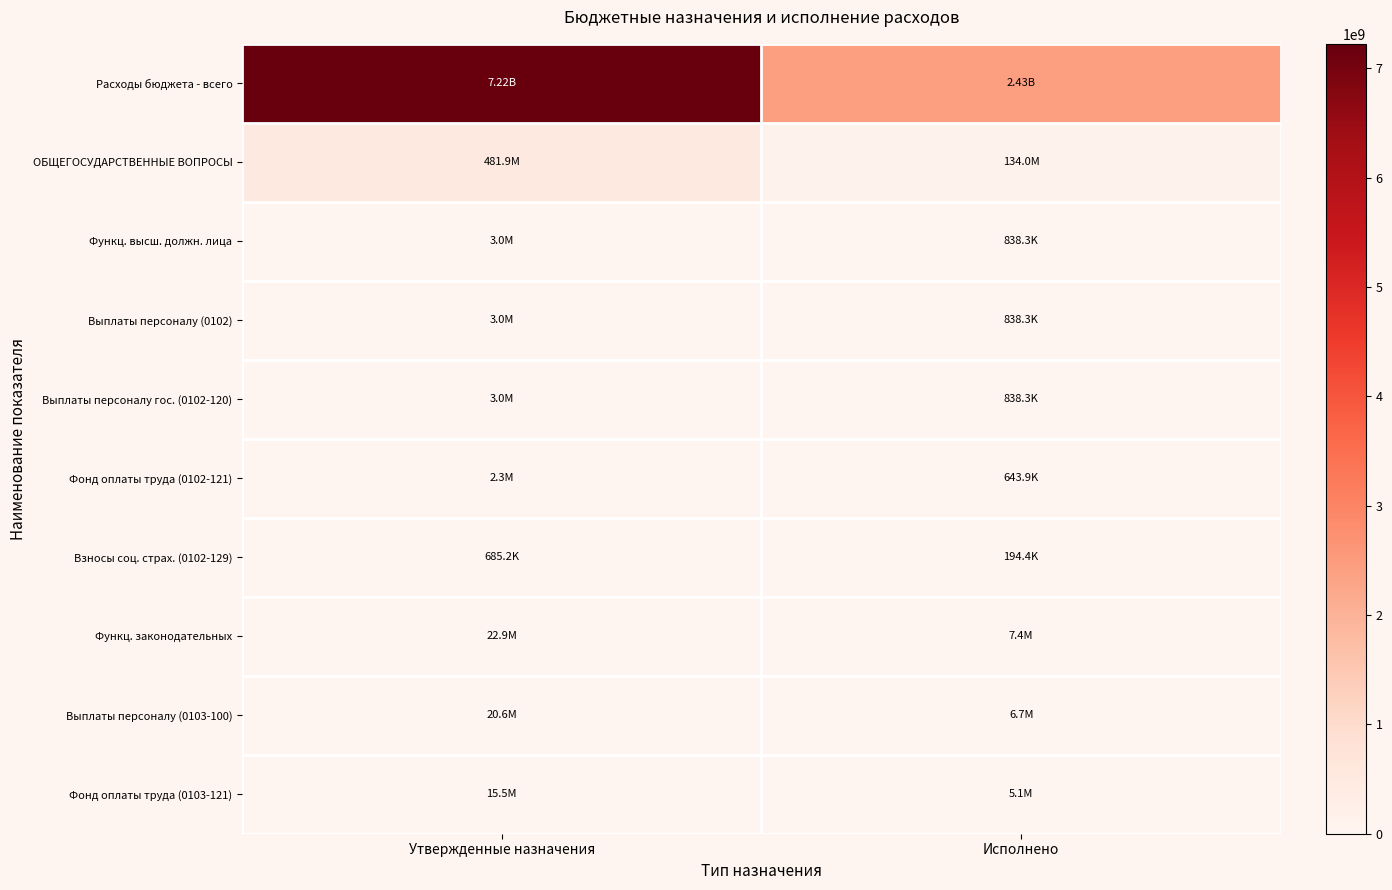

Reading left to right, transcribe all the data shown in this chart.

Расходы бюджета - всего: Утвержденные назначения=7222684170.2	Исполнено=2431994440.6
ОБЩЕГОСУДАРСТВЕННЫЕ ВОПРОСЫ: Утвержденные назначения=481943349.9	Исполнено=134010999.8
Функц. высш. должн. лица: Утвержденные назначения=2954000.0	Исполнено=838313.5
Выплаты персоналу (0102): Утвержденные назначения=2954000.0	Исполнено=838313.5
Выплаты персоналу гос. (0102-120): Утвержденные назначения=2954000.0	Исполнено=838313.5
Фонд оплаты труда (0102-121): Утвержденные назначения=2268800.0	Исполнено=643866.0
Взносы соц. страх. (0102-129): Утвержденные назначения=685200.0	Исполнено=194447.5
Функц. законодательных: Утвержденные назначения=22881800.0	Исполнено=7426205.6
Выплаты персоналу (0103-100): Утвержденные назначения=20622600.0	Исполнено=6725839.9
Фонд оплаты труда (0103-121): Утвержденные назначения=15455100.0	Исполнено=5060411.1